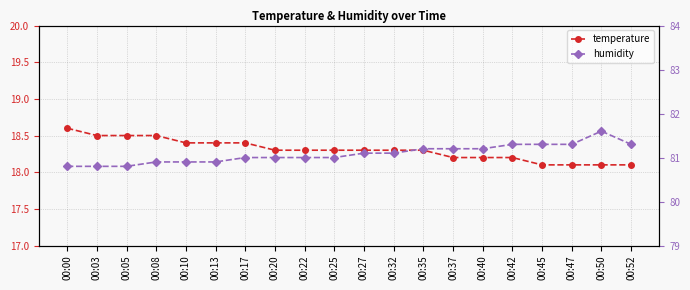

Is the value of humidity at 00:17 greater than the value of temperature at 00:17?

Yes